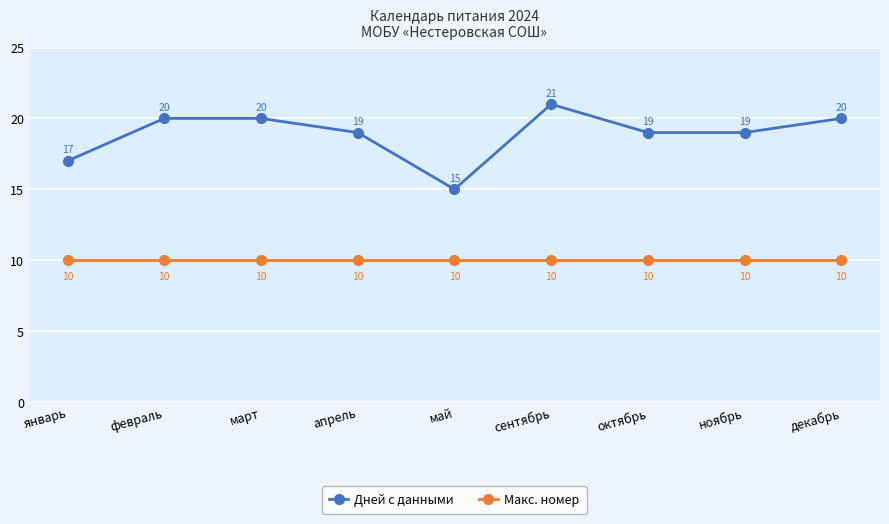

What is the average value of the Дней с данными series?

19